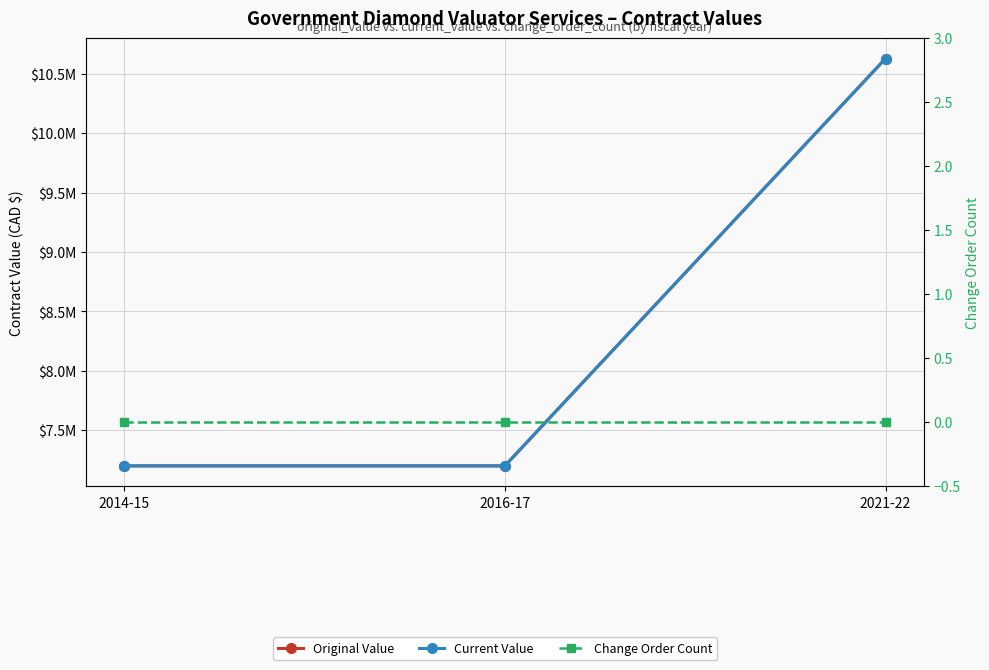

Which has a higher value, 2016-17 or 2014-15?

2016-17